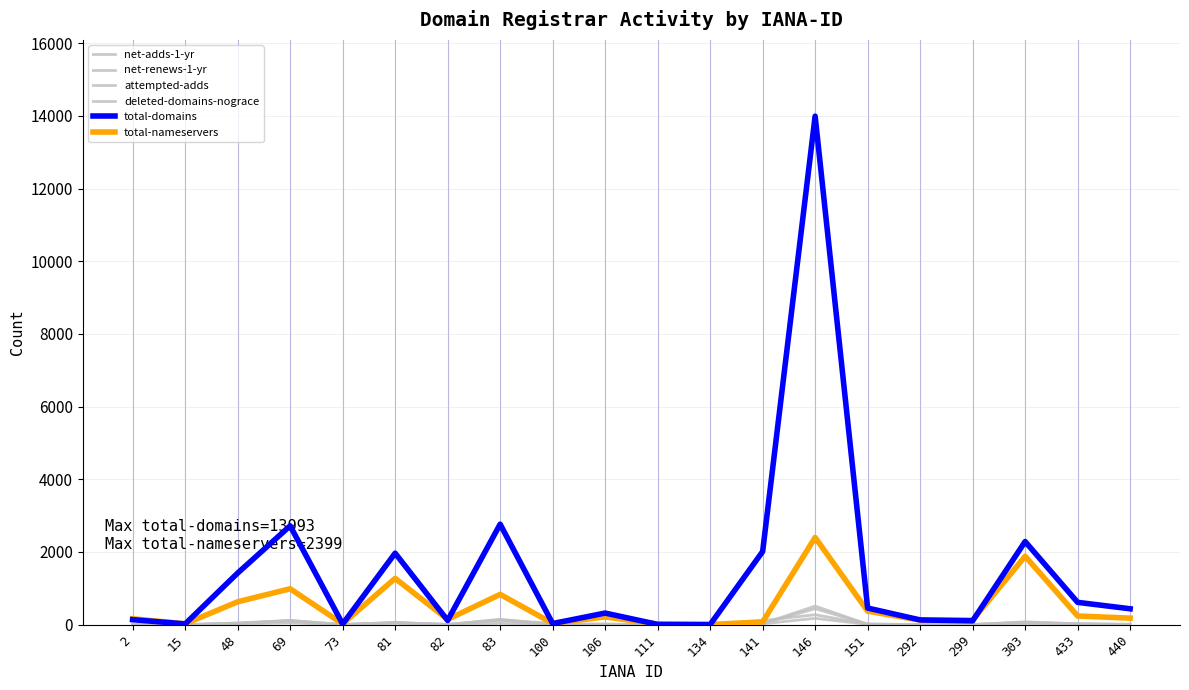

Is this an area chart (filled region under the line)?

No